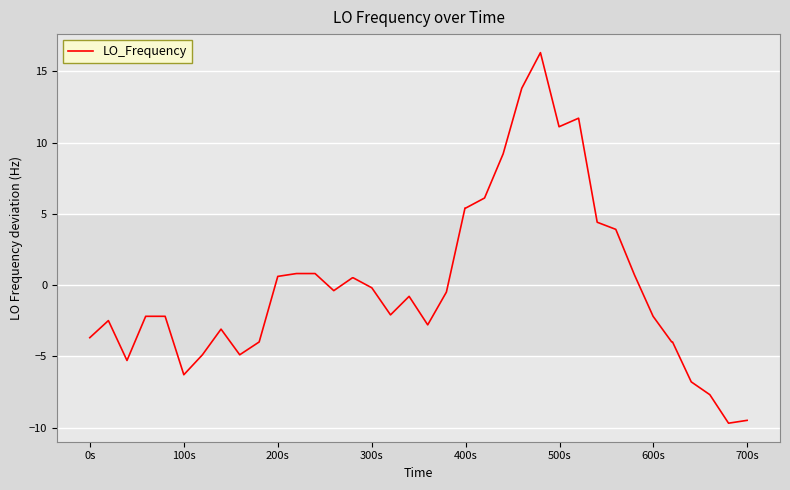

What is the minimum value shown in the chart?

-9.7